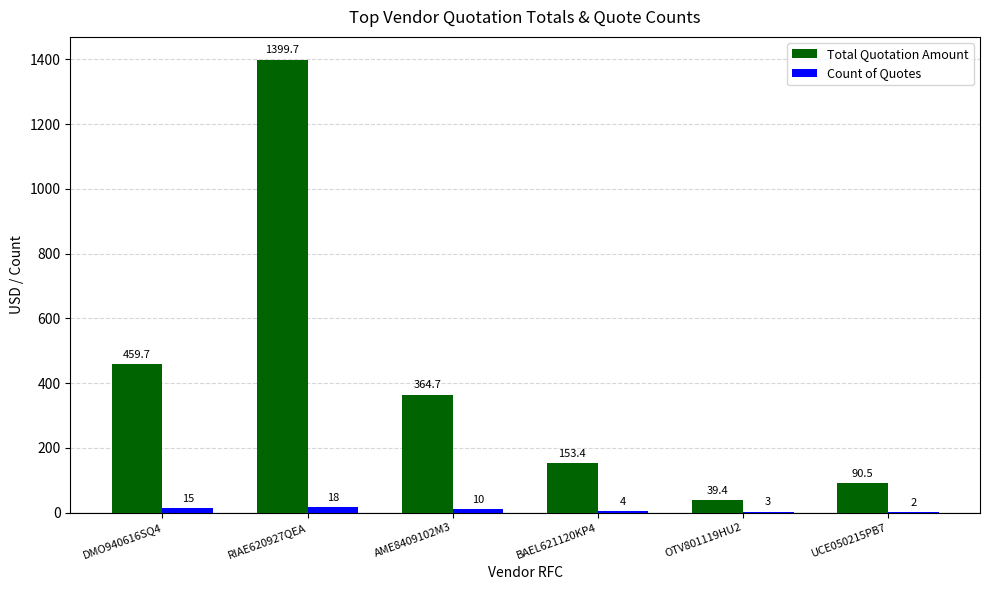

Between BAEL621120KP4 and OTV801119HU2, which series saw the biggest shift?

Total Quotation Amount